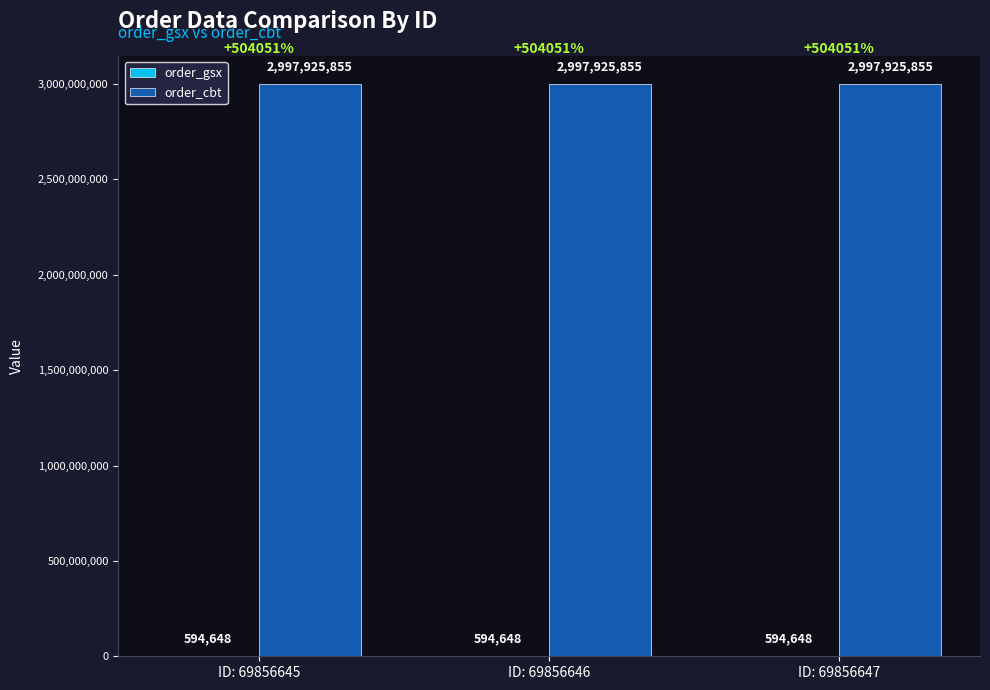

What is the sum of all order_cbt values?

8993777565